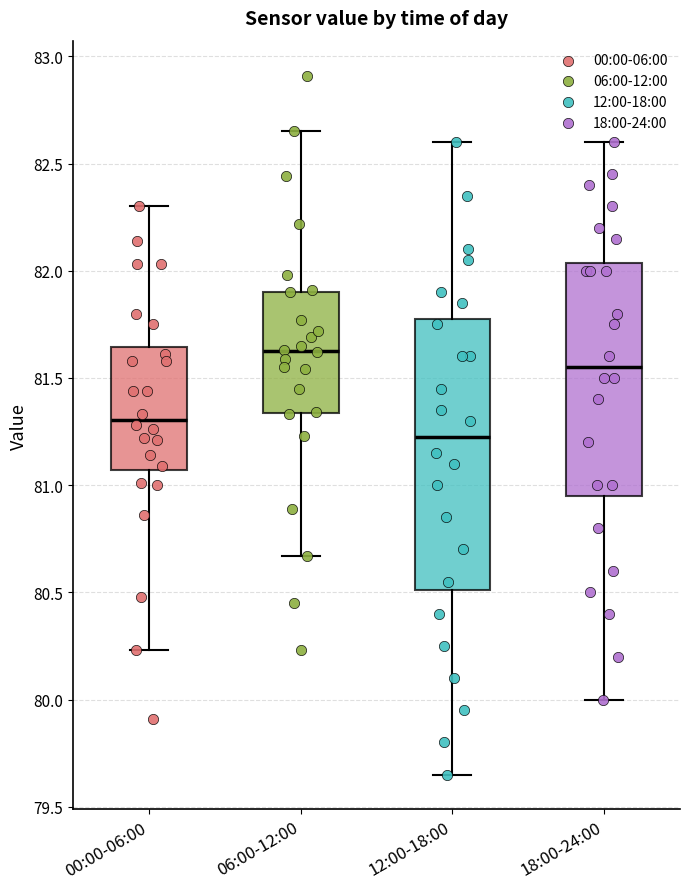

Reading left to right, read every box against the y-axis: the position of its median line, the range the box covers, and the ends of its whiskers. The values are not printed on the chart, so give them approximately, as read against the axis.

00:00-06:00: median 81.30, box 81.05 to 81.65, whiskers 80.25 to 82.30
06:00-12:00: median 81.65, box 81.35 to 81.90, whiskers 80.65 to 82.65
12:00-18:00: median 81.25, box 80.50 to 81.80, whiskers 79.65 to 82.60
18:00-24:00: median 81.55, box 80.95 to 82.05, whiskers 80.00 to 82.60